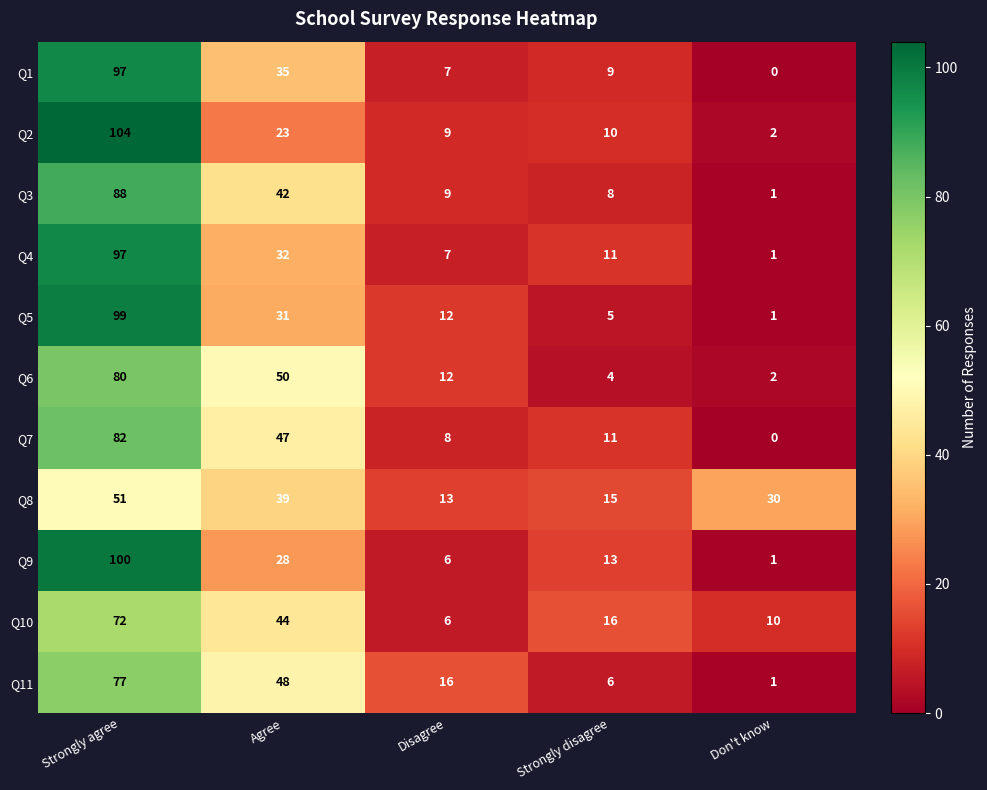

True or false: Q10 has a value of 72 at Strongly agree.

True